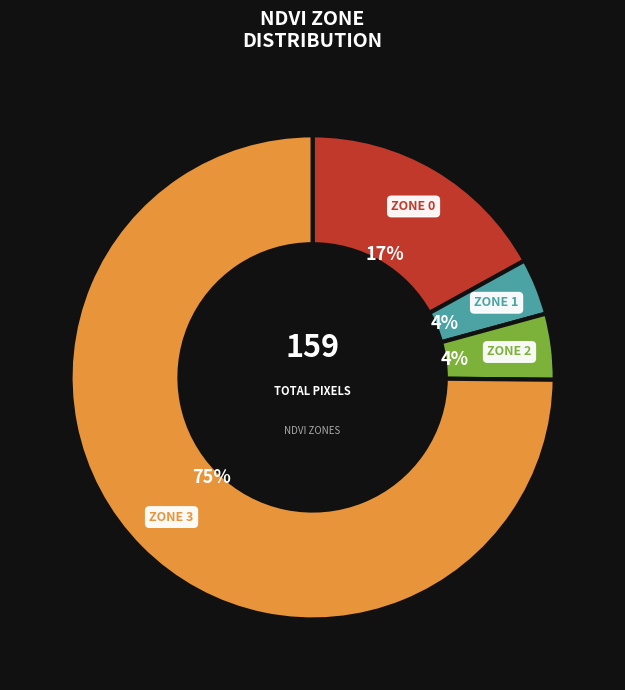

Does any single category account for the majority?

Yes